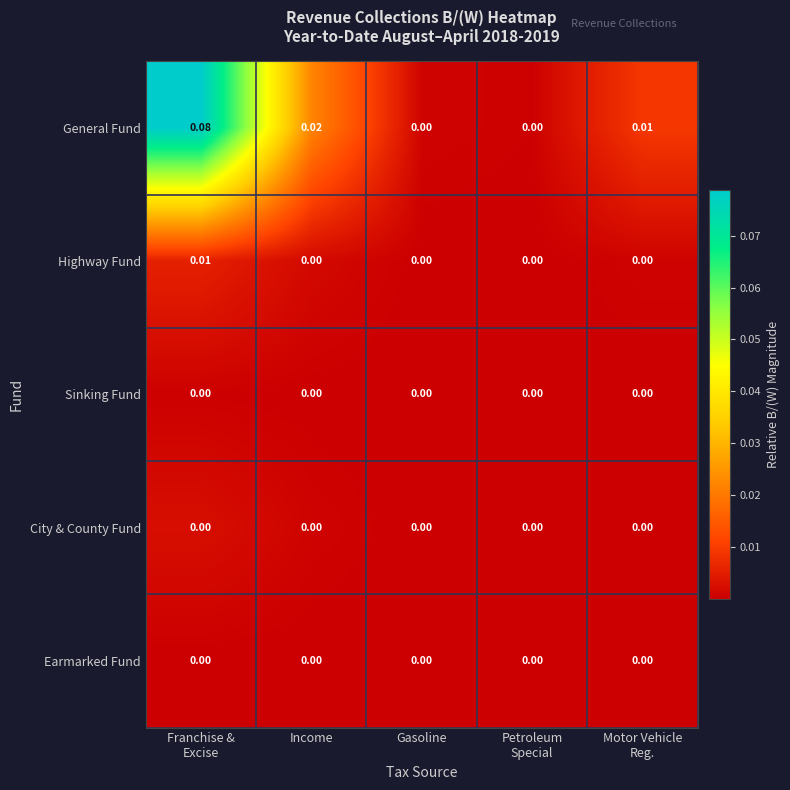

Between Franchise &
Excise and Motor Vehicle
Reg., which series saw the biggest shift?

General Fund